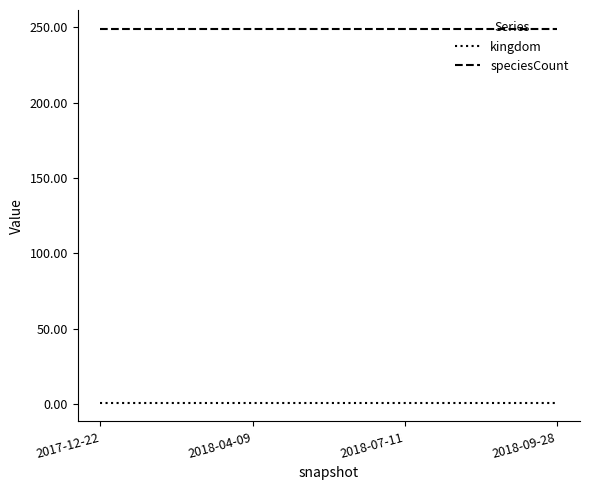

What is the minimum value for kingdom?

1